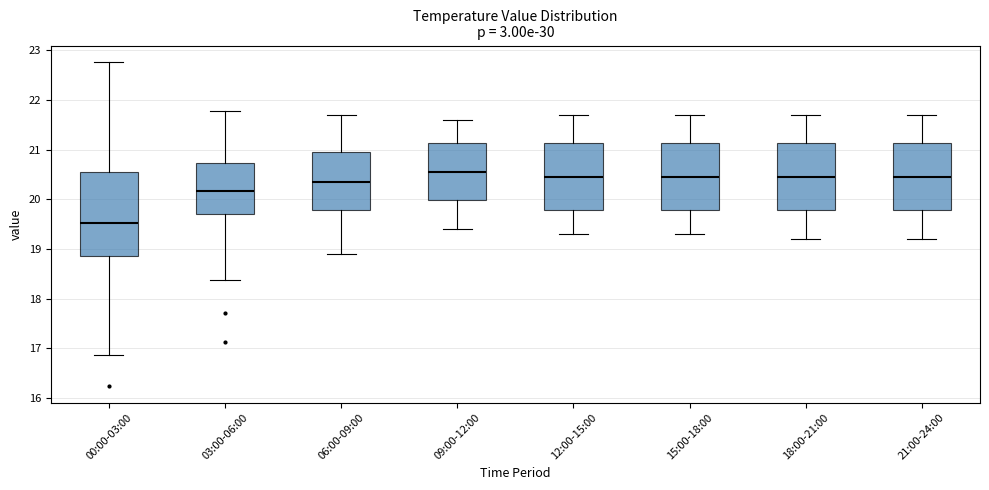

Where does the upper whisker of the box for 09:00-12:00 end on the y-axis? The values are not printed on the chart, so give them approximately, as read against the axis.

21.6